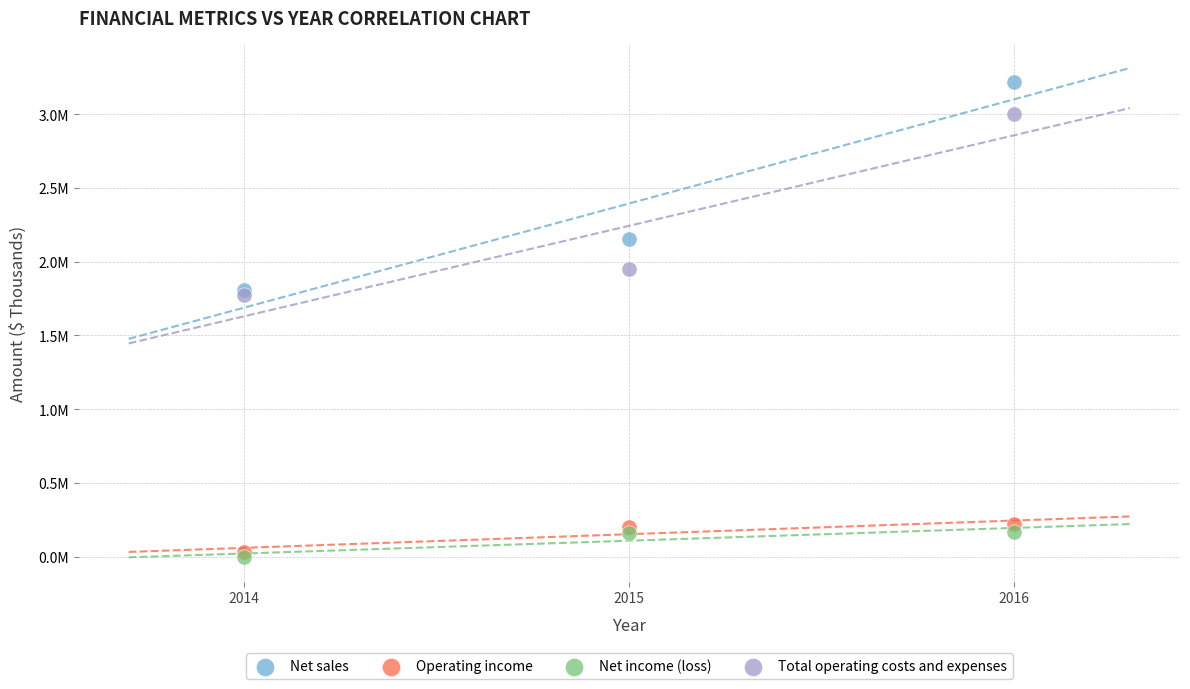

Which series reaches the minimum Y coordinate?

Net income (loss)